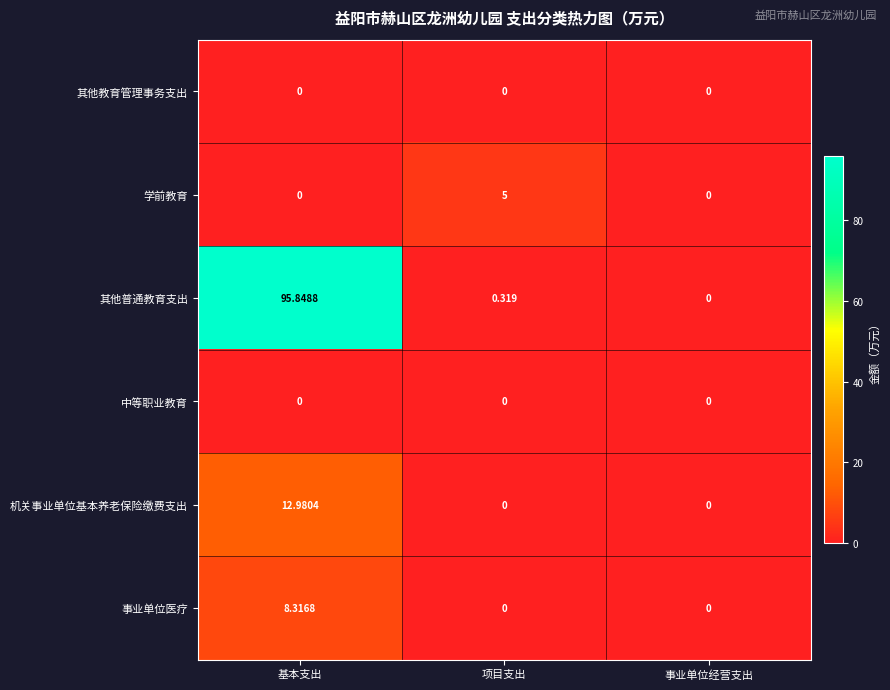

Which series has the widest spread of values?

其他普通教育支出